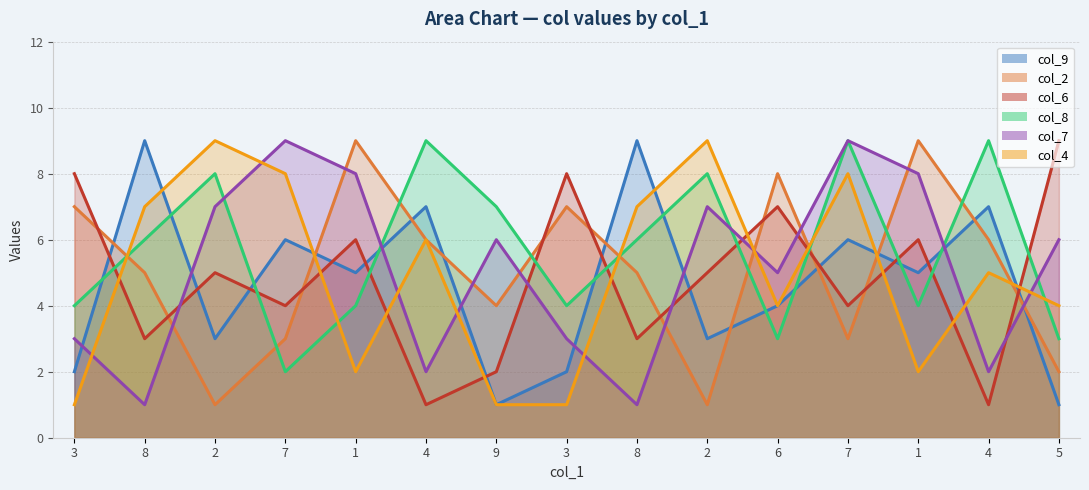

The value of col_9 at 6 is 4. True or false?

True